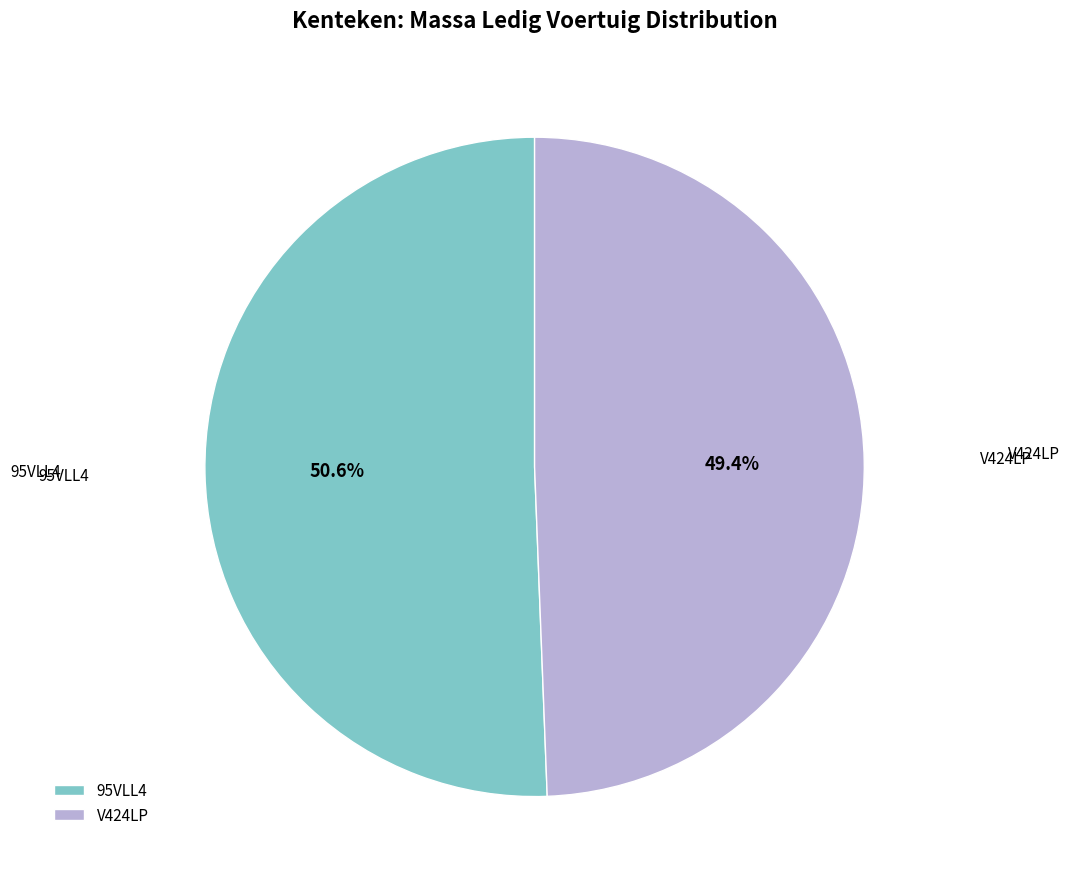

Rank the categories by value from lowest to highest.

V424LP, 95VLL4